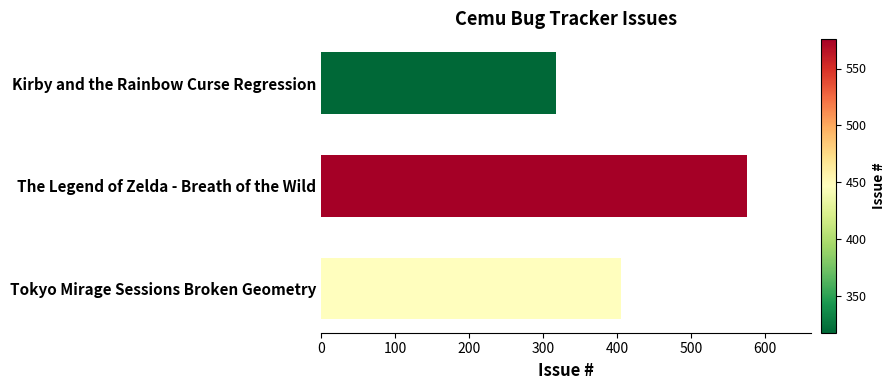

What is the minimum value shown in the chart?

318